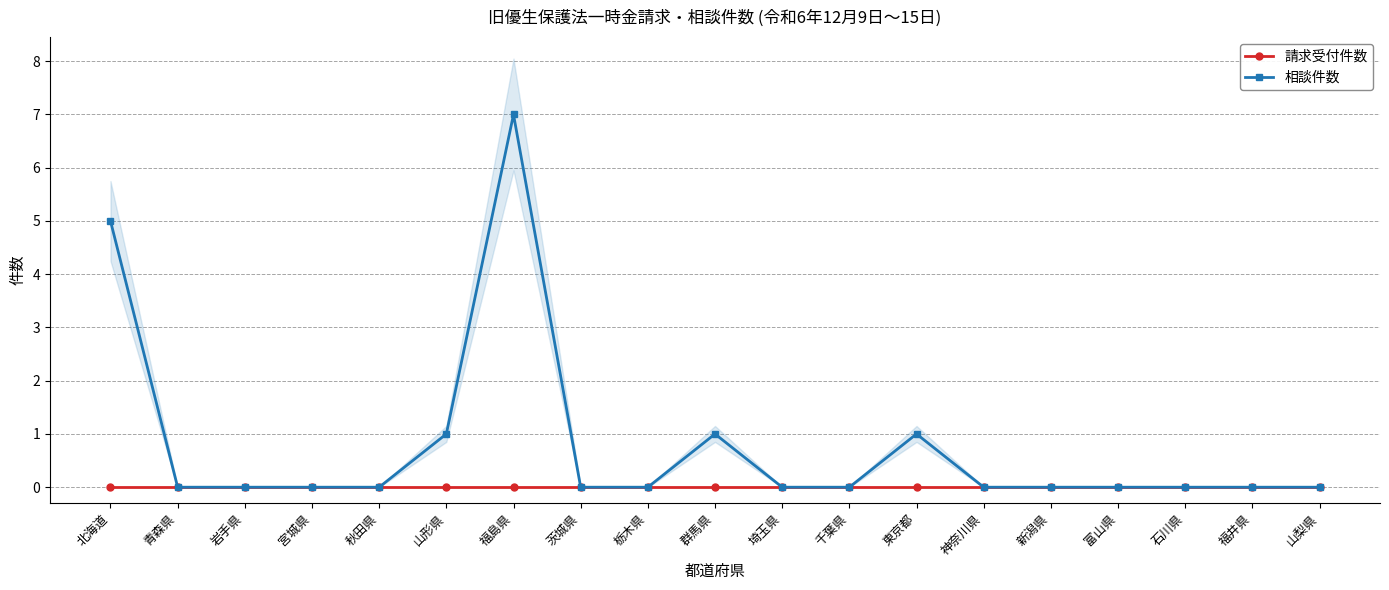

Which category has the highest value in the 相談件数 series?

福島県